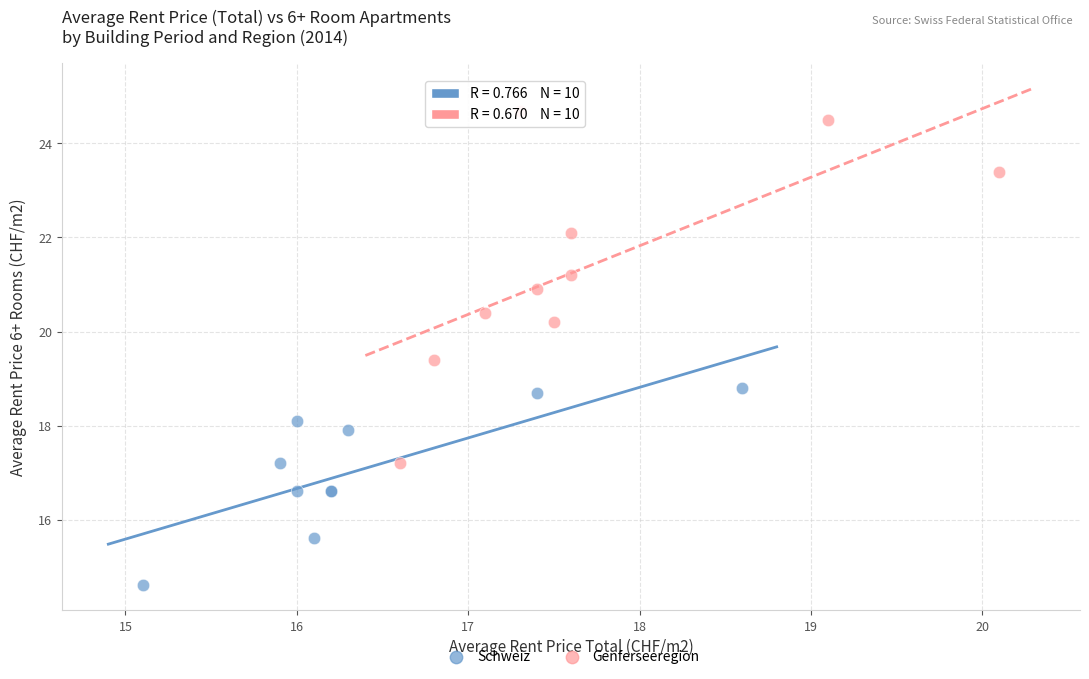

Which series has the widest spread of Y values?

Genferseeregion